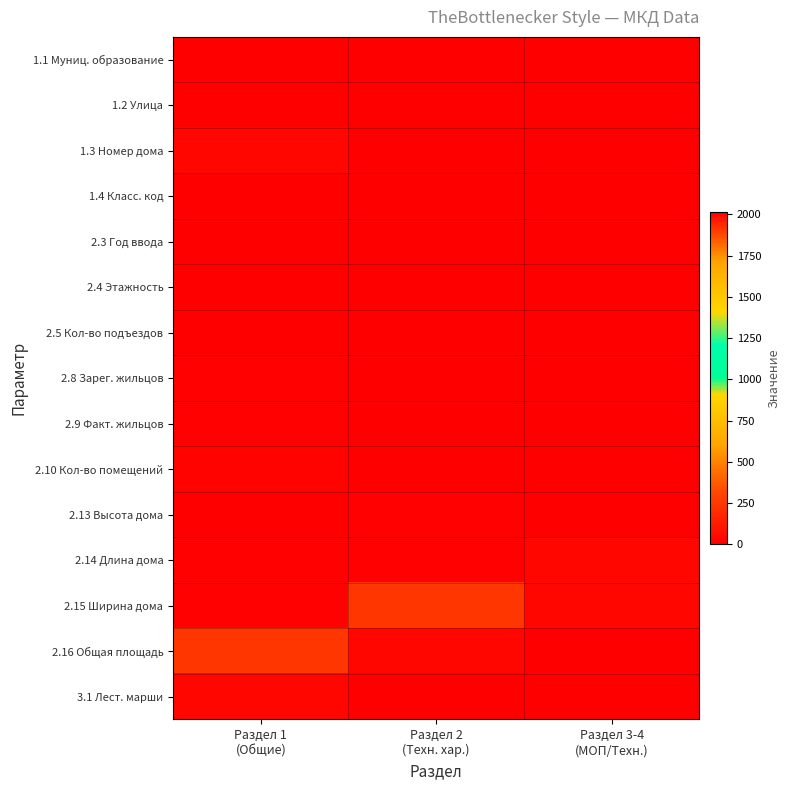

Which label corresponds to the largest value in the chart?

Раздел 1
(Общие)